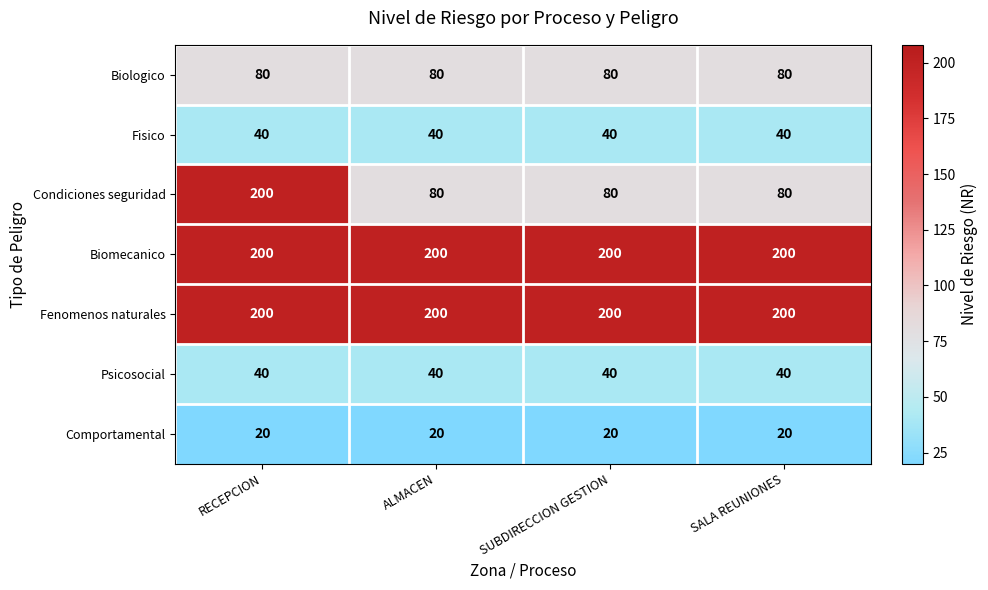

At which category is the sum across all series the highest?

RECEPCION